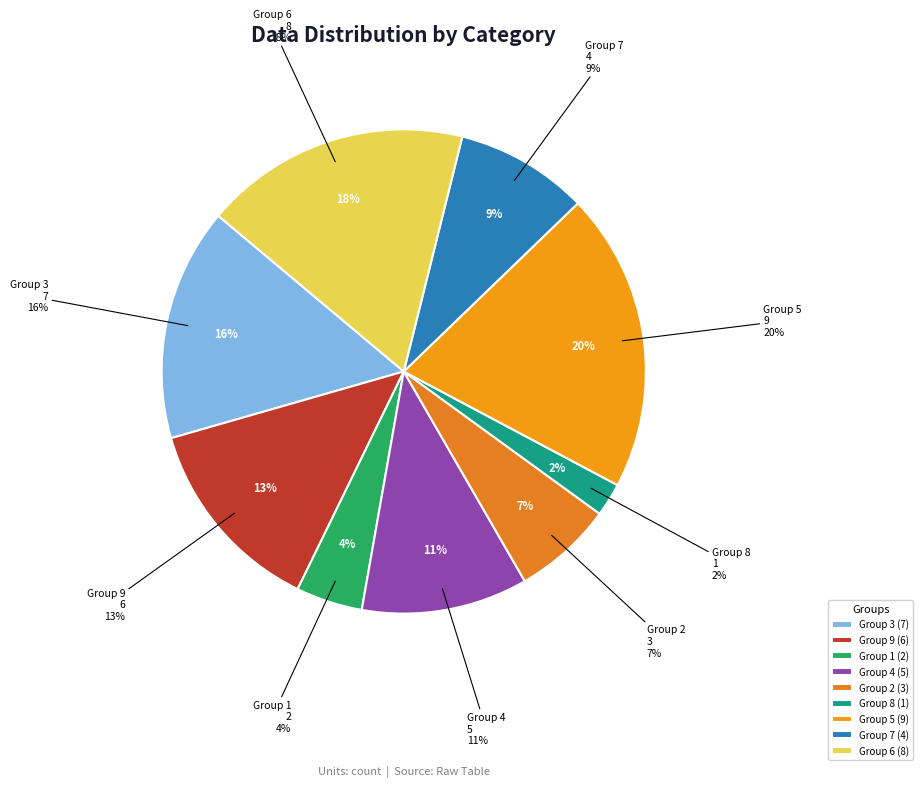

Is 6 the majority of the pie?

No